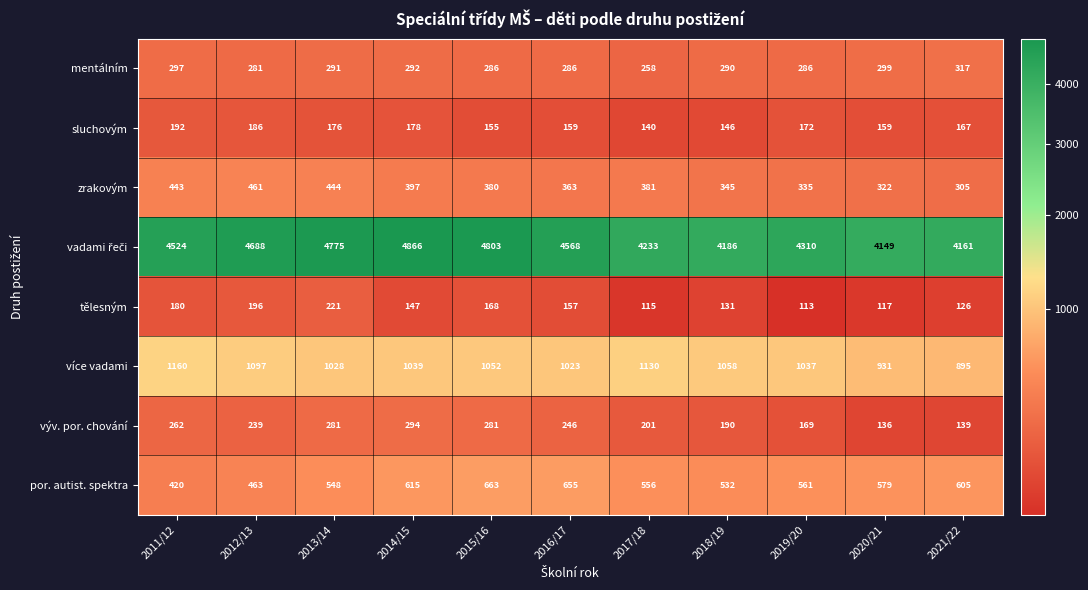

At how many categories does at least one series exceed 403?

11